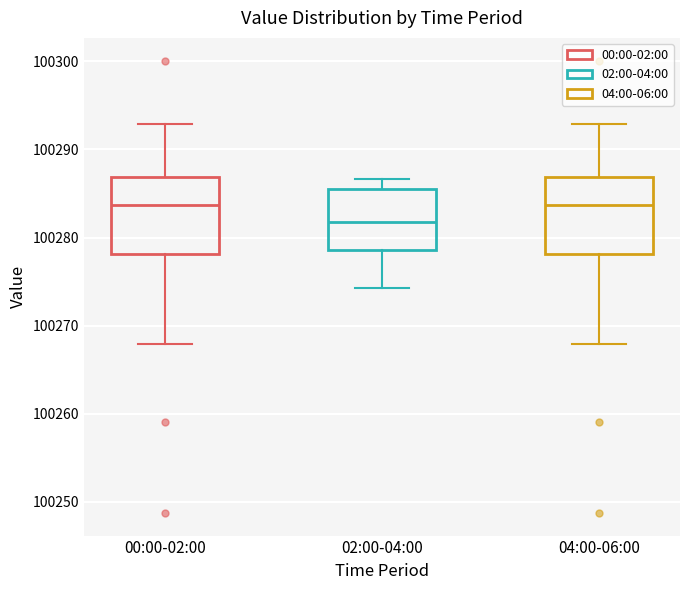

Where does the median line of the box for 04:00-06:00 sit on the y-axis? The values are not printed on the chart, so give them approximately, as read against the axis.

100284